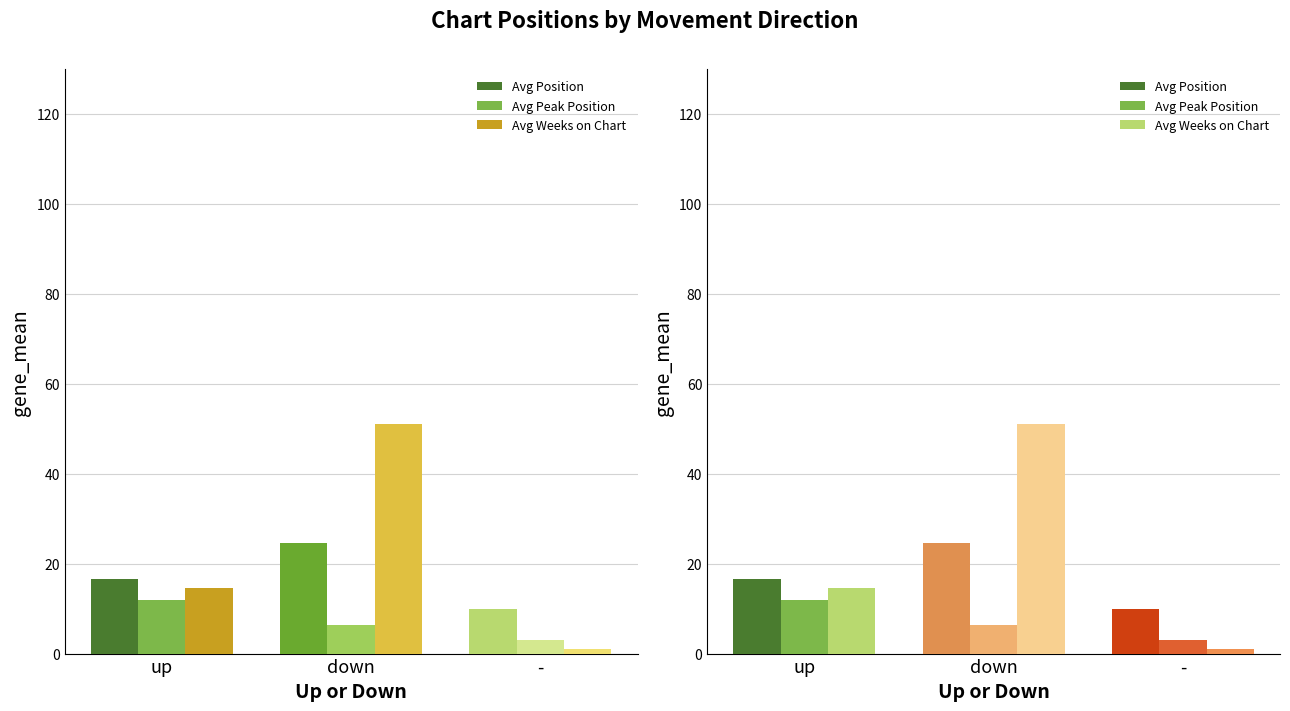

What are all the series names shown in the legend?

Avg Position, Avg Peak Position, Avg Weeks on Chart